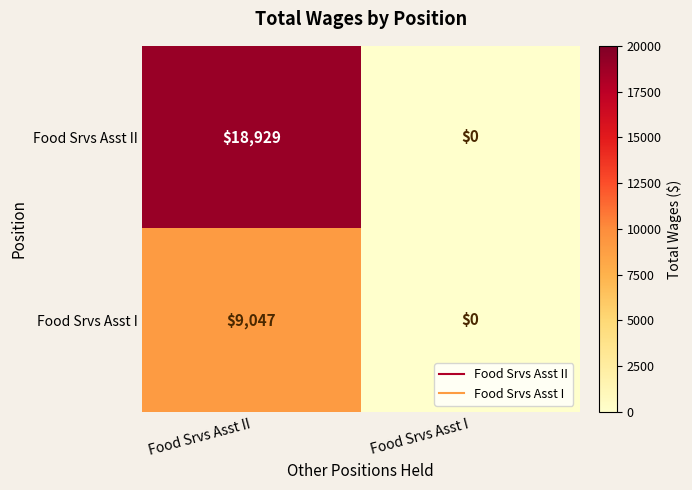

List the series in order of their peak value, lowest first.

Food Srvs Asst I, Food Srvs Asst II